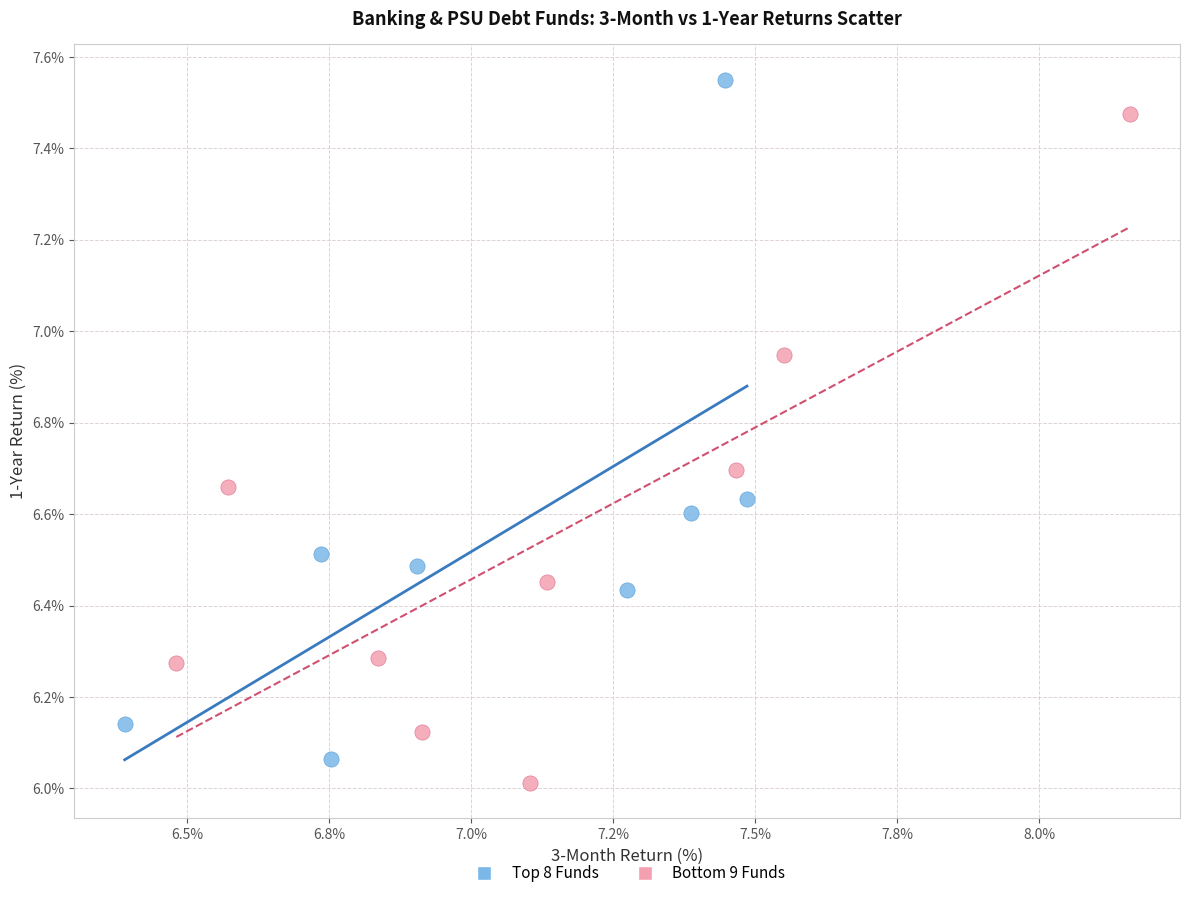

Which series contains the highest Y value?

Top 8 Funds